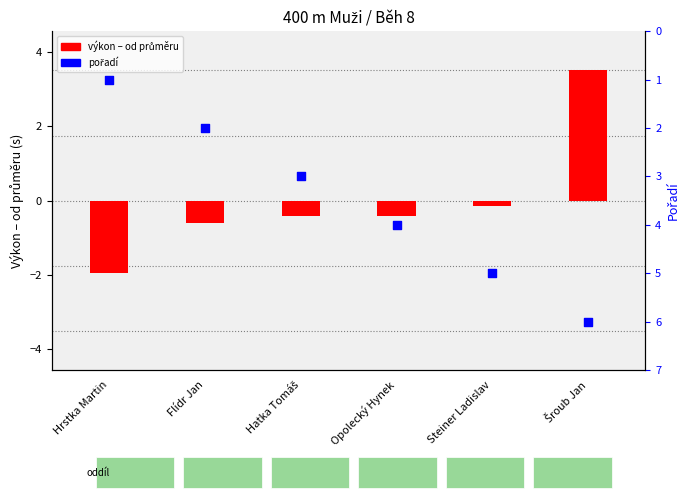

Is the value of pořadí at Hrstka Martin greater than the value of výkon – od průměru at Opolecký Hynek?

Yes